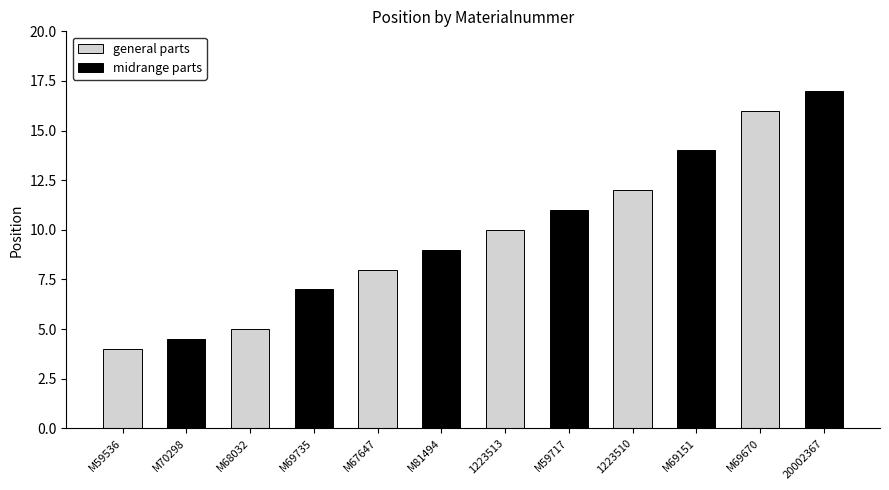

Reading left to right, extract all data points from this chart.

general parts: 4.0	0.0	5.0	0.0	8.0	0.0	10.0	0.0	12.0	0.0	16.0	0.0
midrange parts: 0.0	4.5	0.0	7.0	0.0	9.0	0.0	11.0	0.0	14.0	0.0	17.0